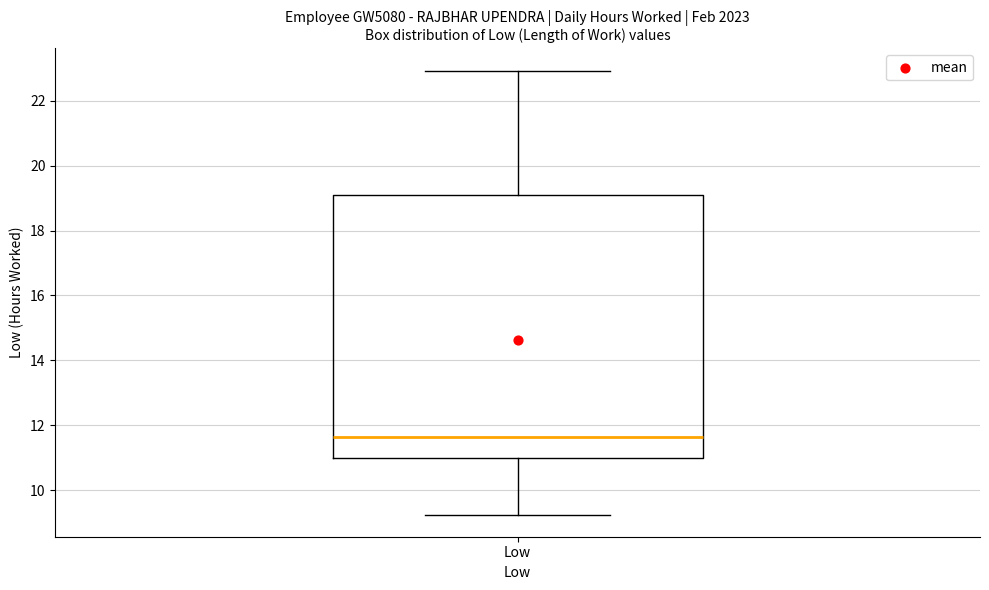

Where does the lower whisker of the box for Low end on the y-axis? The values are not printed on the chart, so give them approximately, as read against the axis.

9.2